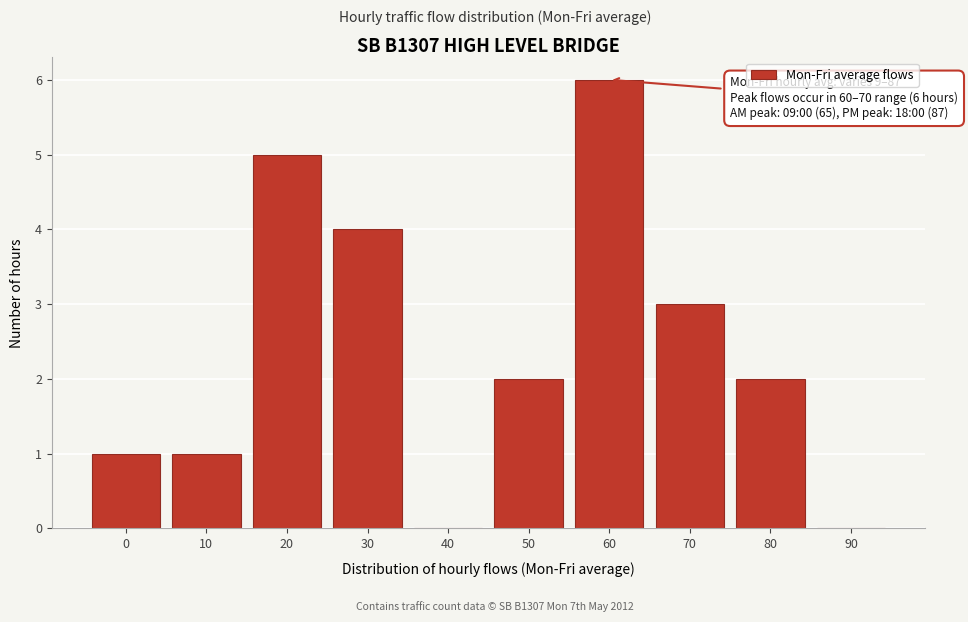

Reading left to right, transcribe all the data shown in this chart.

0=1	10=1	20=5	30=4	40=0	50=2	60=6	70=3	80=2	90=0